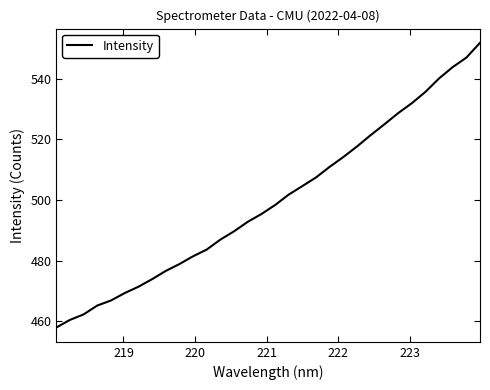

What is the minimum value shown in the chart?

457.9